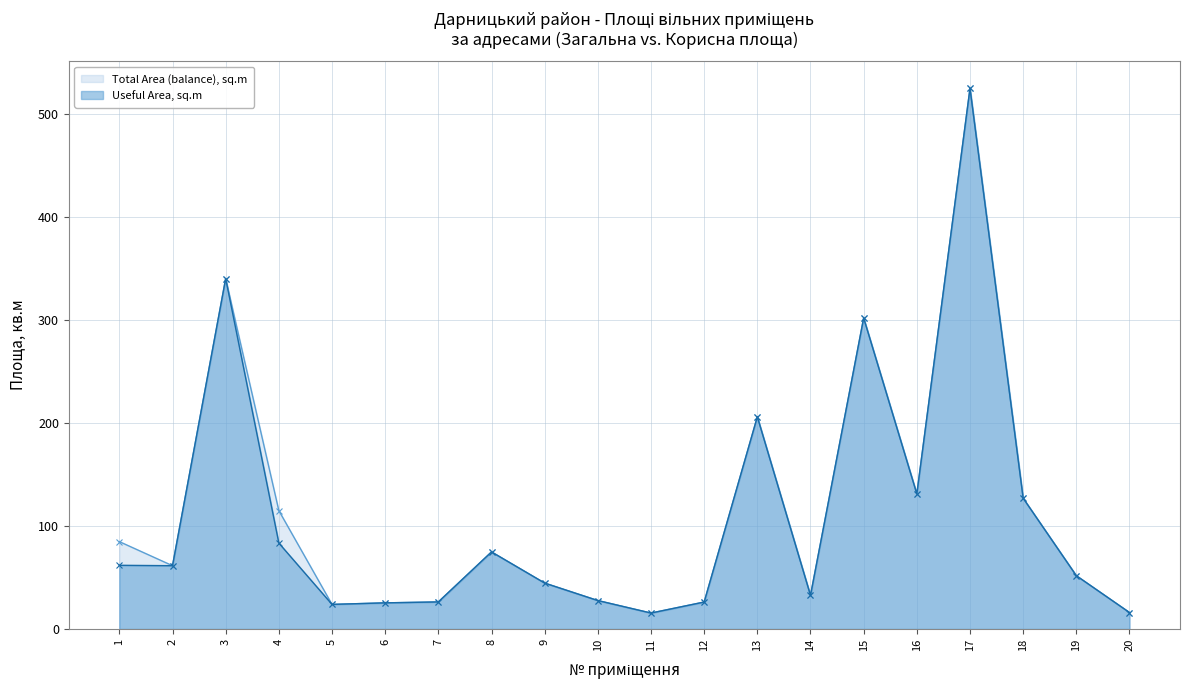

What is the maximum value shown in the chart?

525.3